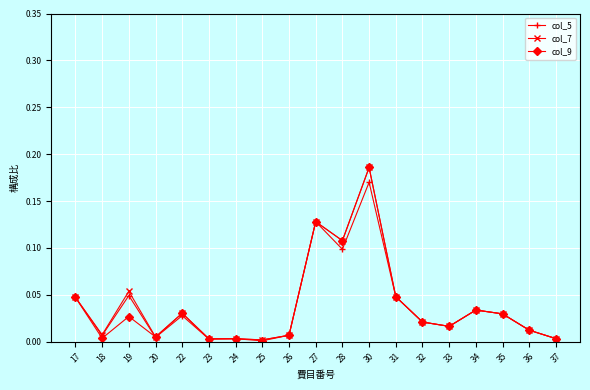

At which category is the sum across all series the highest?

30